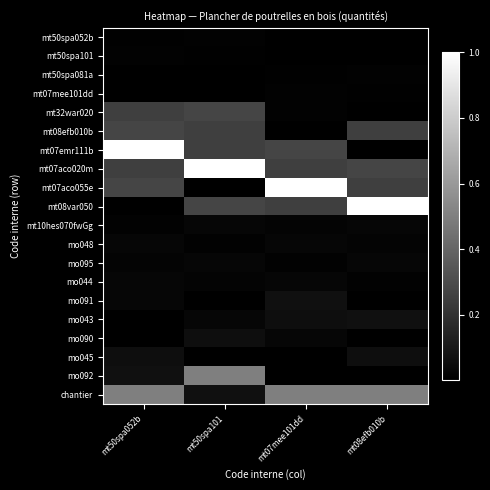

Reading right to left, list all the values displayed in this chart.

mt50spa052b: mt08efb010b=0.0	mt07mee101dd=0.0	mt50spa101=0.0	mt50spa052b=0.0
mt50spa101: mt08efb010b=0.0	mt07mee101dd=0.0	mt50spa101=0.0	mt50spa052b=0.0
mt50spa081a: mt08efb010b=0.0	mt07mee101dd=0.0	mt50spa101=0.0	mt50spa052b=0.0
mt07mee101dd: mt08efb010b=0.0	mt07mee101dd=0.0	mt50spa101=0.0	mt50spa052b=0.0
mt32war020: mt08efb010b=0.0	mt07mee101dd=0.0	mt50spa101=0.3	mt50spa052b=0.2
mt08efb010b: mt08efb010b=0.2	mt07mee101dd=0.0	mt50spa101=0.2	mt50spa052b=0.3
mt07emr111b: mt08efb010b=0.0	mt07mee101dd=0.3	mt50spa101=0.2	mt50spa052b=1.0
mt07aco020m: mt08efb010b=0.3	mt07mee101dd=0.2	mt50spa101=1.0	mt50spa052b=0.2
mt07aco055e: mt08efb010b=0.2	mt07mee101dd=1.0	mt50spa101=0.0	mt50spa052b=0.3
mt08var050: mt08efb010b=1.0	mt07mee101dd=0.2	mt50spa101=0.3	mt50spa052b=0.0
mt10hes070fwGg: mt08efb010b=0.0	mt07mee101dd=0.0	mt50spa101=0.0	mt50spa052b=0.0
mo048: mt08efb010b=0.0	mt07mee101dd=0.0	mt50spa101=0.0	mt50spa052b=0.0
mo095: mt08efb010b=0.0	mt07mee101dd=0.0	mt50spa101=0.0	mt50spa052b=0.0
mo044: mt08efb010b=0.0	mt07mee101dd=0.0	mt50spa101=0.0	mt50spa052b=0.0
mo091: mt08efb010b=0.0	mt07mee101dd=0.1	mt50spa101=0.0	mt50spa052b=0.0
mo043: mt08efb010b=0.1	mt07mee101dd=0.1	mt50spa101=0.0	mt50spa052b=0.0
mo090: mt08efb010b=0.0	mt07mee101dd=0.0	mt50spa101=0.1	mt50spa052b=0.0
mo045: mt08efb010b=0.1	mt07mee101dd=0.0	mt50spa101=0.0	mt50spa052b=0.1
mo092: mt08efb010b=0.0	mt07mee101dd=0.0	mt50spa101=0.5	mt50spa052b=0.1
chantier: mt08efb010b=0.5	mt07mee101dd=0.5	mt50spa101=0.1	mt50spa052b=0.5